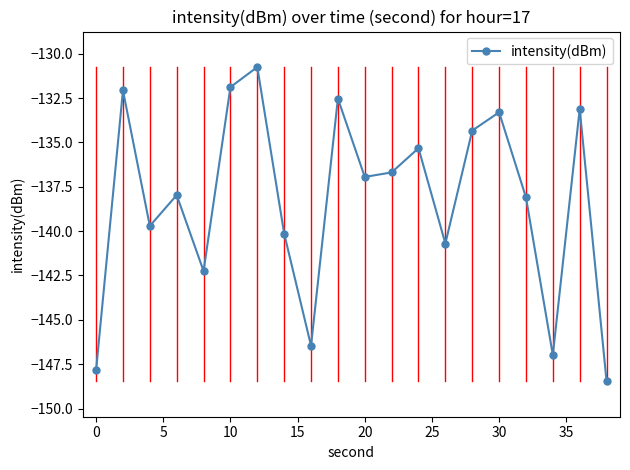

Reading right to left, extract all data points from this chart.

-148.5	-133.1	-147.0	-138.1	-133.3	-134.3	-140.7	-135.3	-136.7	-136.9	-132.5	-146.5	-140.1	-130.8	-131.9	-142.2	-138.0	-139.7	-132.1	-147.8